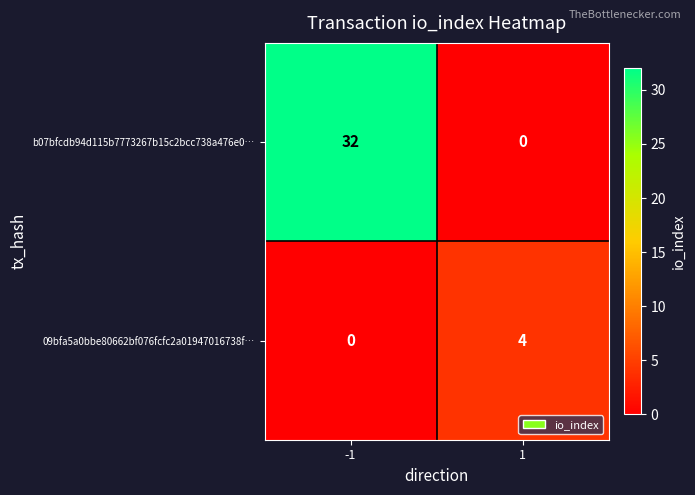

How many series are shown in this chart?

2